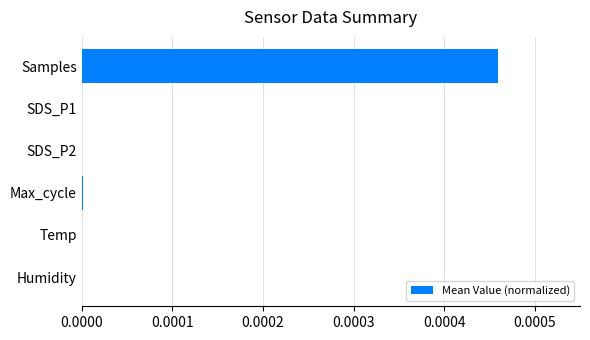

Which label corresponds to the largest value in the chart?

Samples